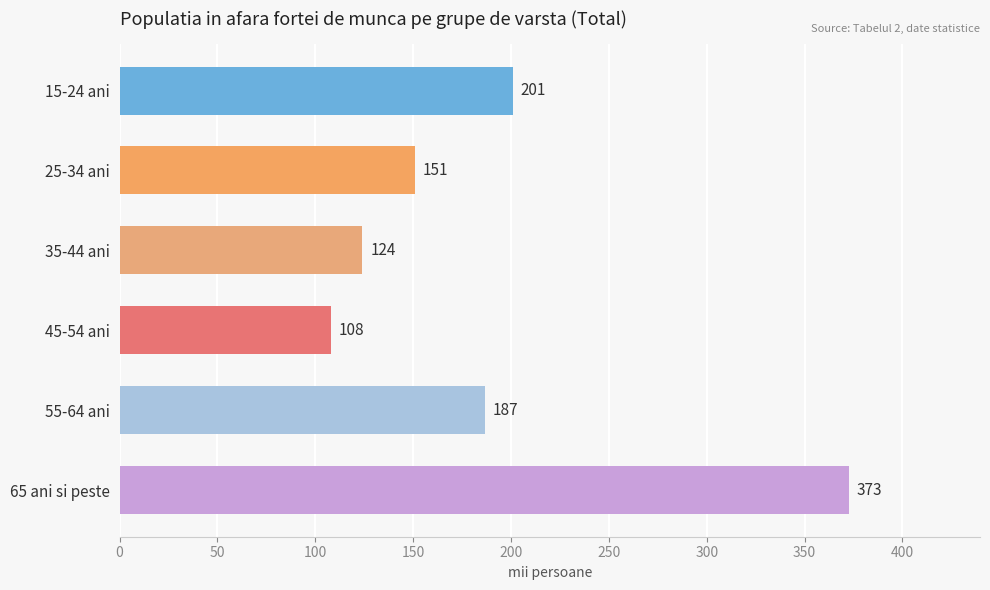

What is the value of the 5th bar from the top?

186.6